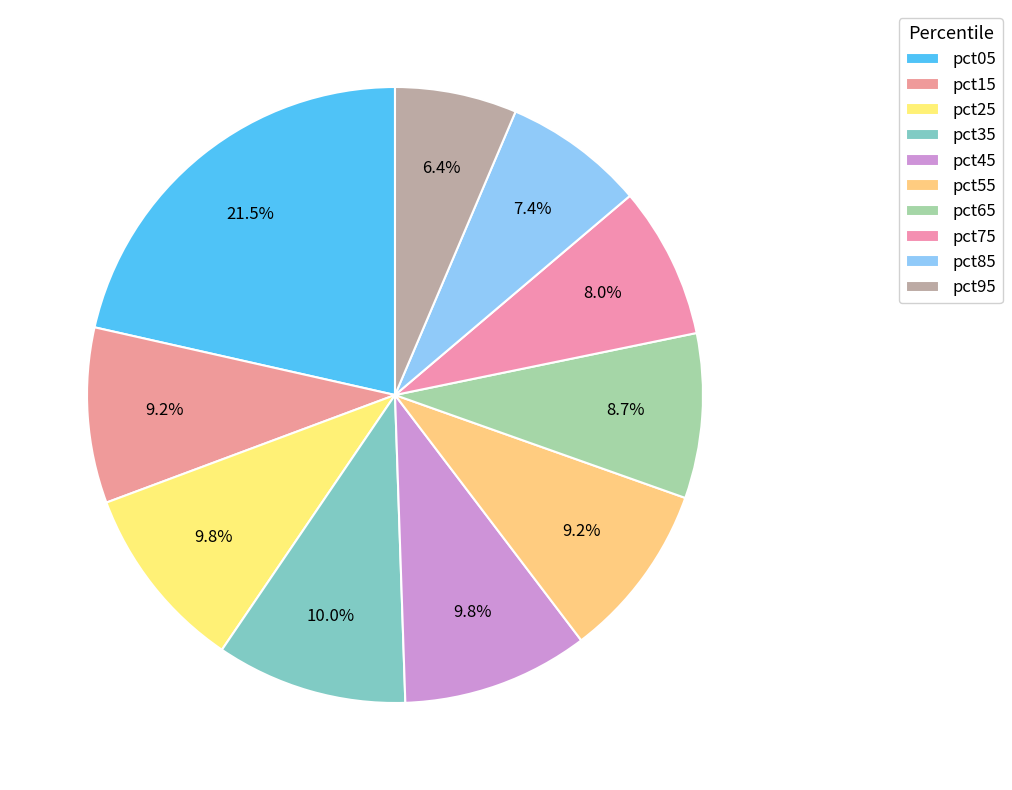

What is the total percentage of pct95 and pct45?

16.2%